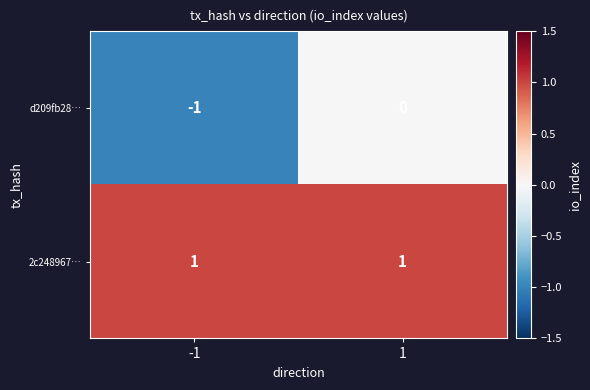

The value of 2c248967… at 1 is 1. True or false?

True